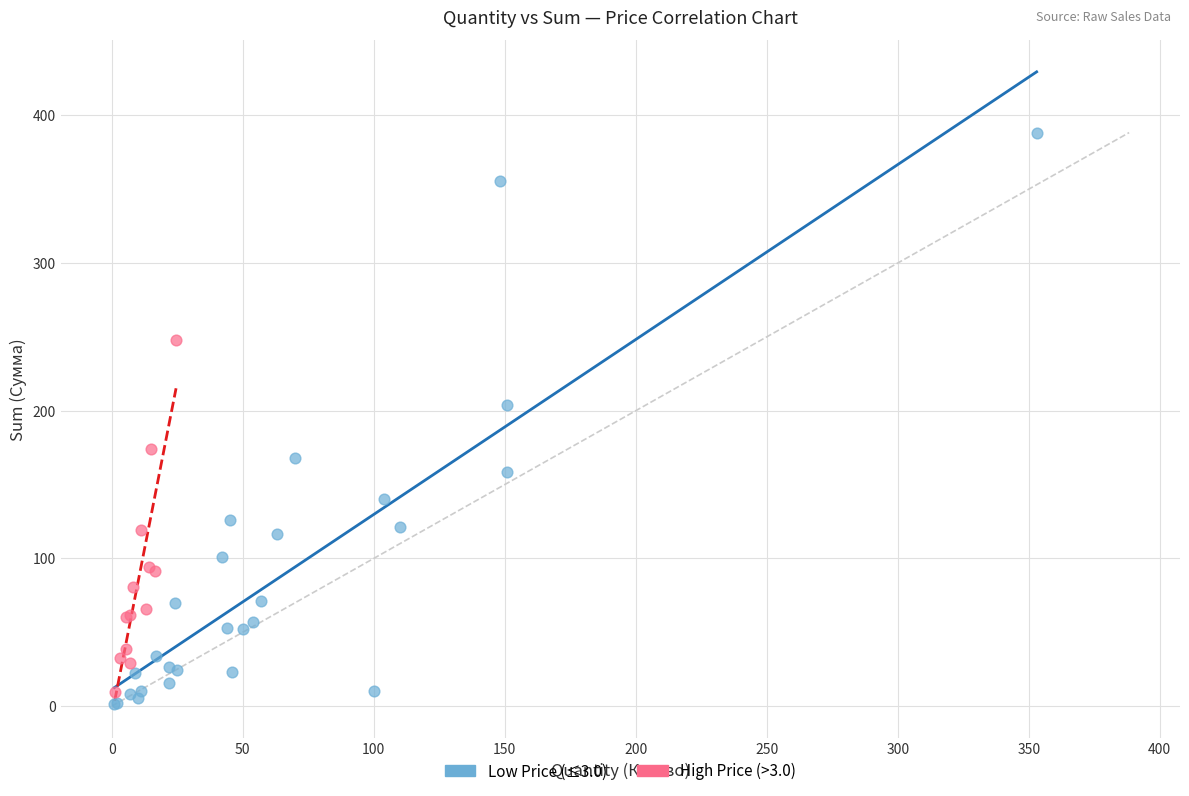

Which series reaches the minimum Y coordinate?

Low Price (≤3.0)